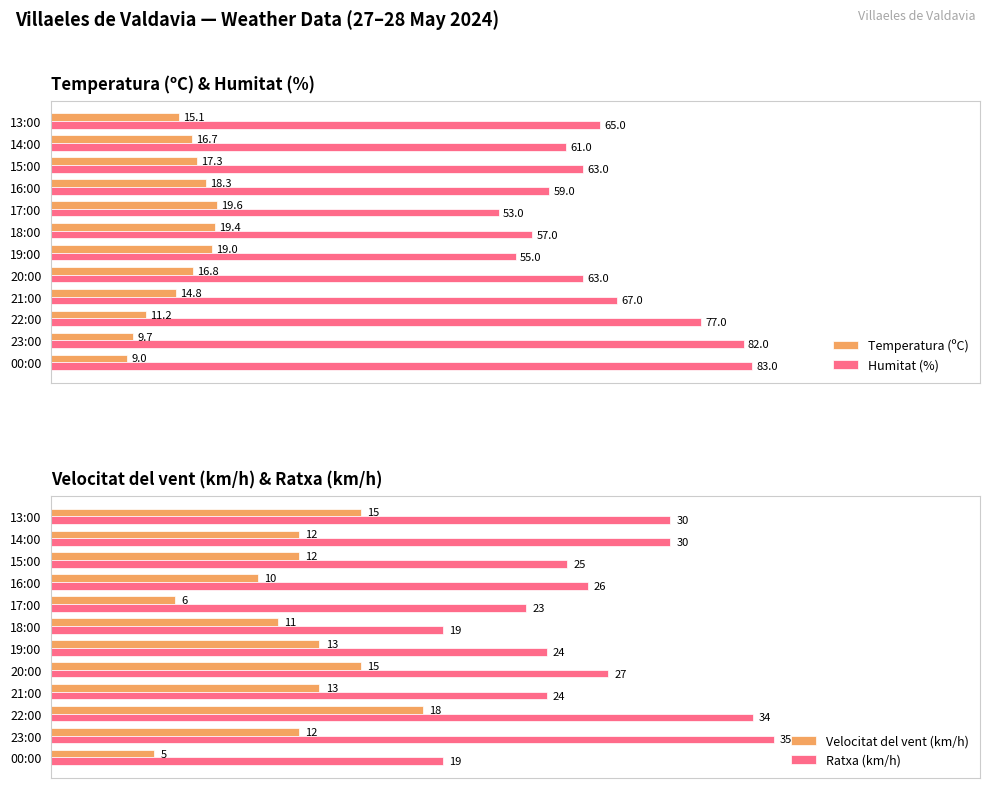

What is the difference between the maximum and minimum values in the Velocitat del vent (km/h) series?

13.0